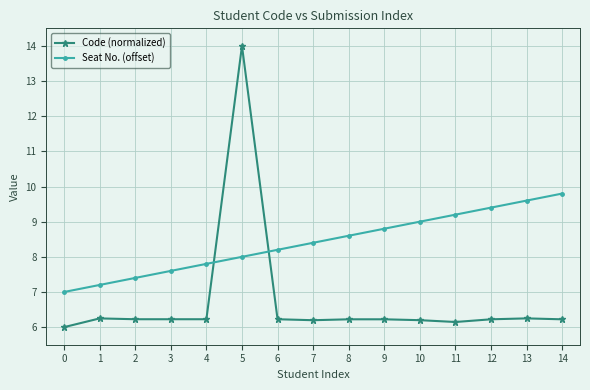

True or false: Code (normalized) and Seat No. (offset) intersect in this chart.

True